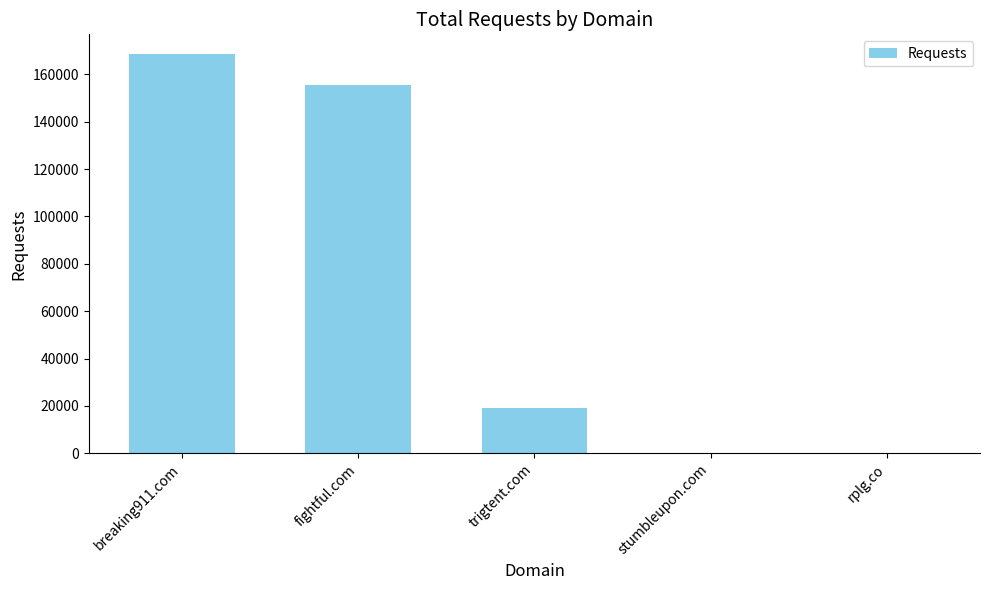

What is the sum of the values at fightful.com and trigtent.com?

174497